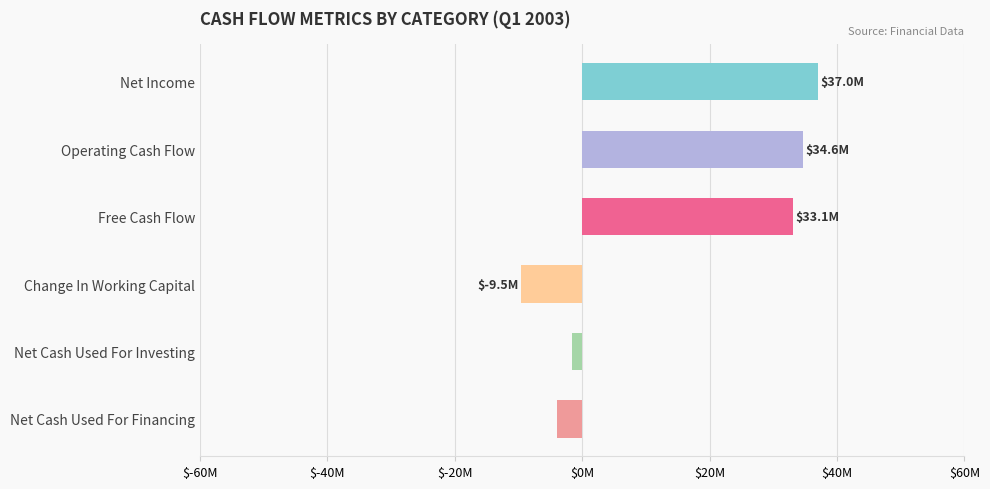

Count the number of data series in this chart.

1